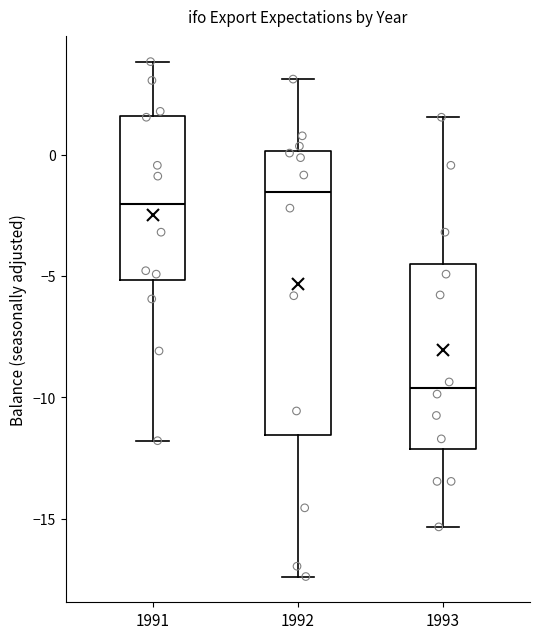

Where is the upper edge of the box at x = 1991 on the y-axis? The values are not printed on the chart, so give them approximately, as read against the axis.

1.5